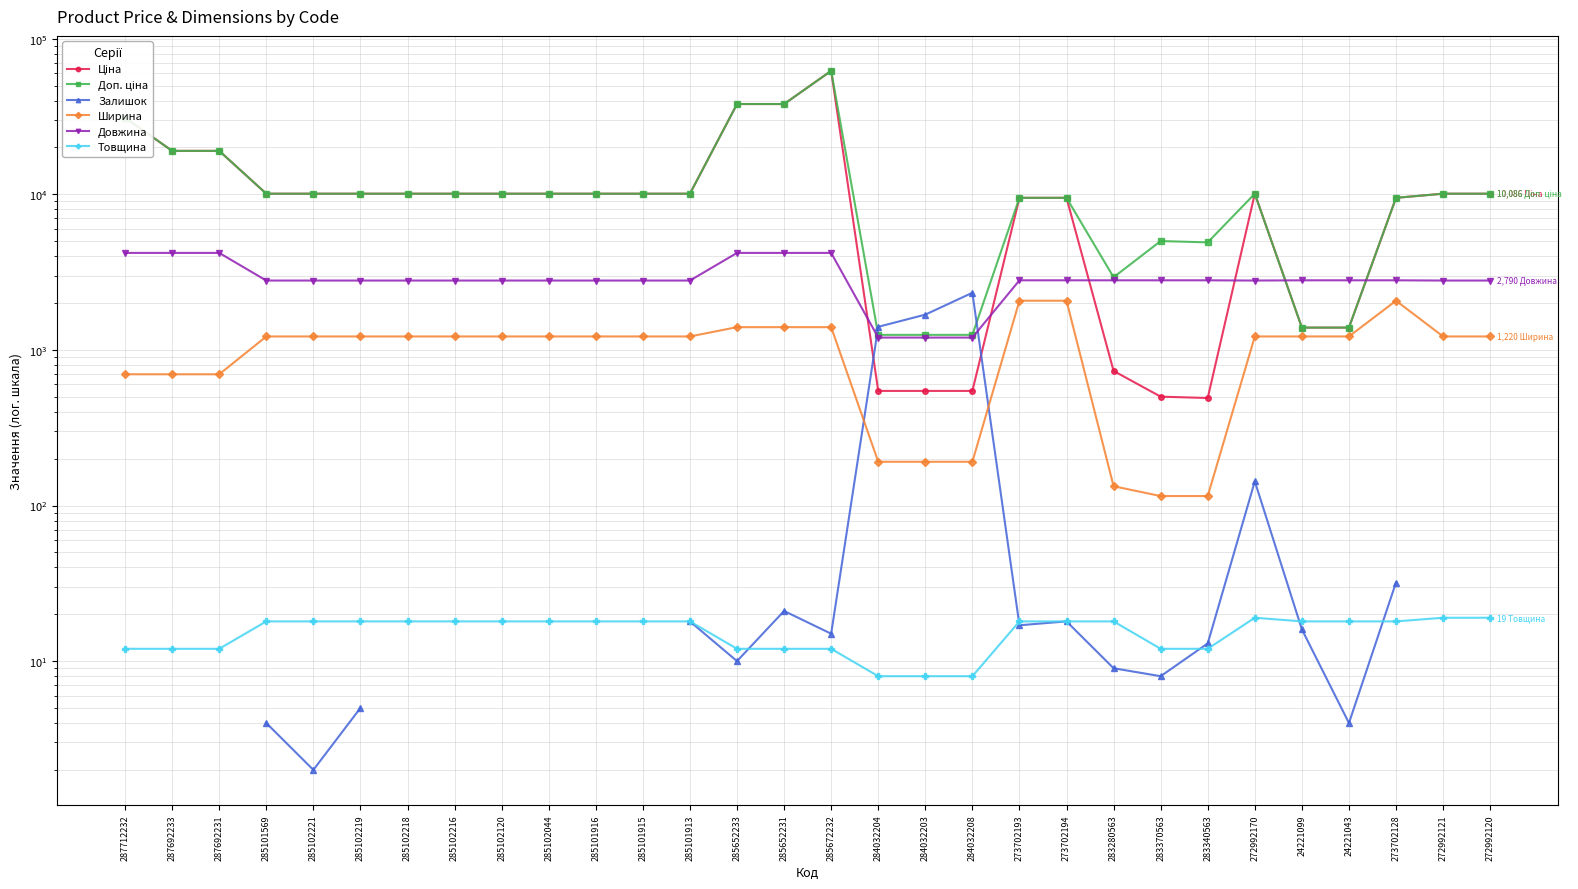

Which series changed the most between 285101916 and 24221099?

Ціна